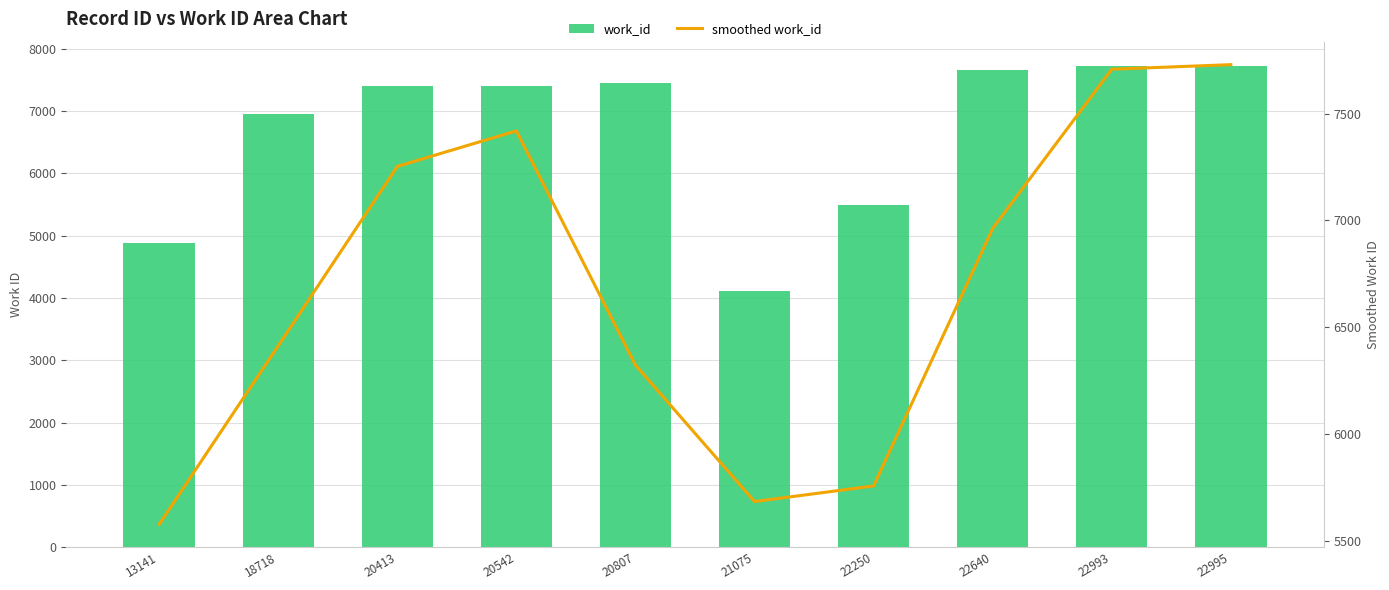

Reading left to right, transcribe all the data shown in this chart.

work_id: 4892.0	6947.0	7400.0	7410.0	7446.0	4111.0	5494.0	7665.0	7728.0	7729.0
smoothed work_id: 5577.0	6413.0	7252.3	7418.7	6322.3	5683.7	5756.7	6962.3	7707.3	7728.7